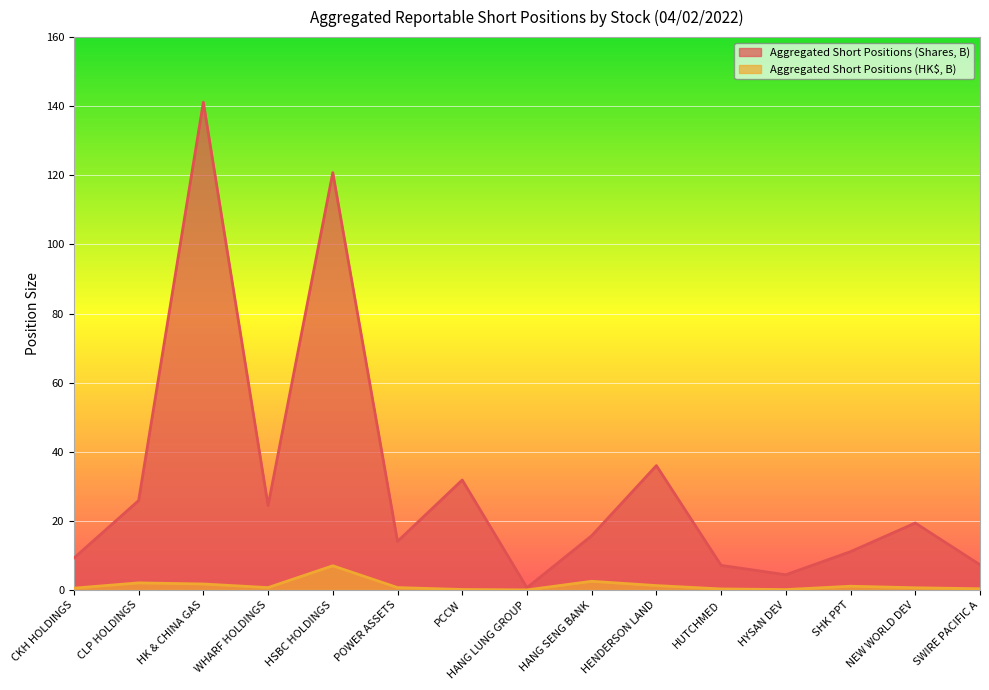

Is it true that Aggregated Short Positions (HK$, B) equals 0.8 at CKH HOLDINGS?

False